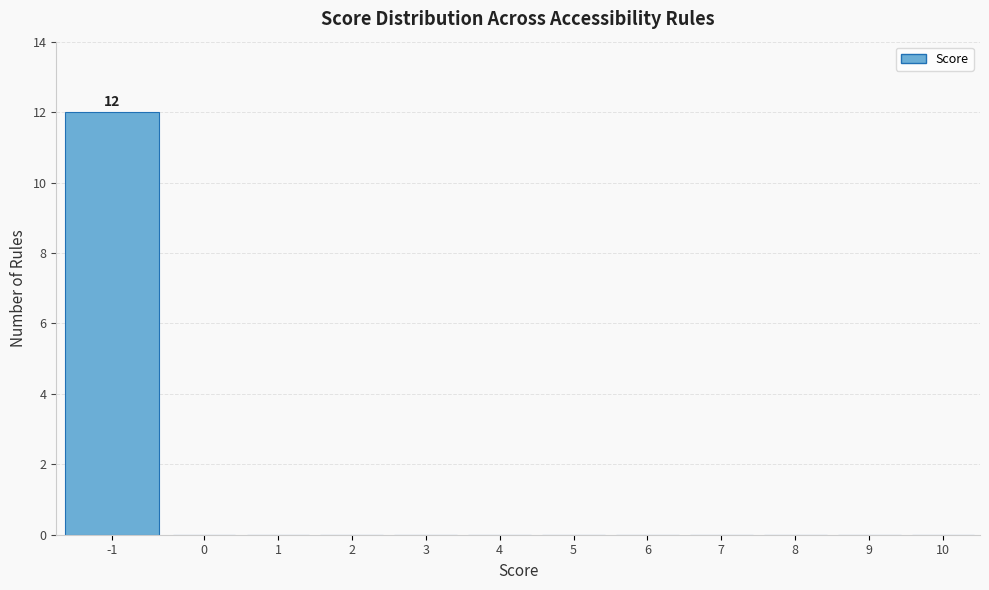

Reading right to left, extract all data points from this chart.

10=0	9=0	8=0	7=0	6=0	5=0	4=0	3=0	2=0	1=0	0=0	-1=12